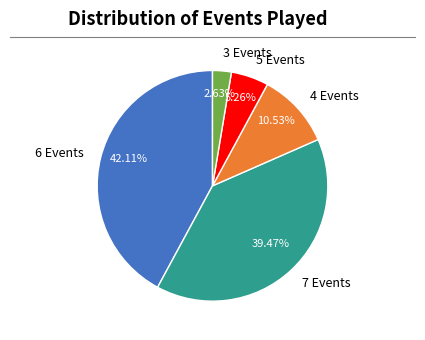

What is the smallest slice in the pie chart?

3 Events